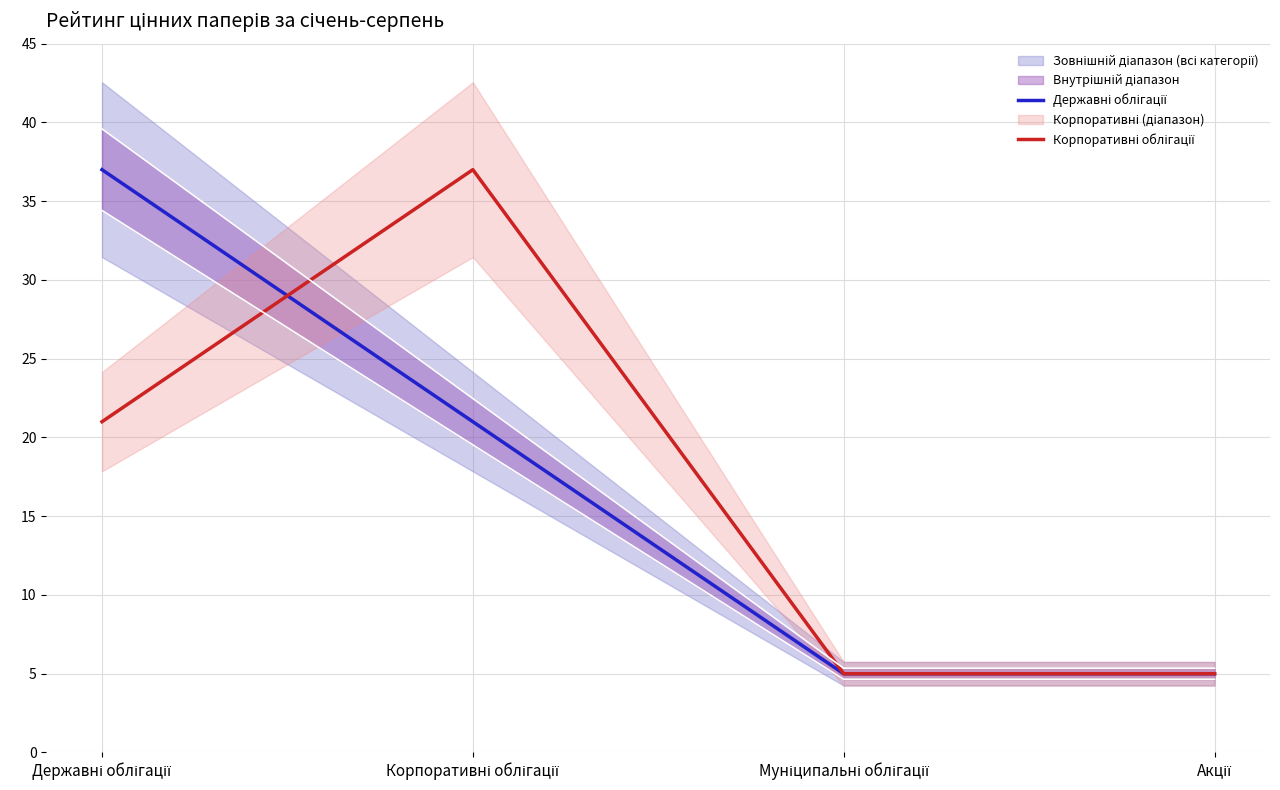

Reading left to right, extract all data points from this chart.

Державні облігації: 37	21	5	5
Корпоративні облігації: 21	37	5	5